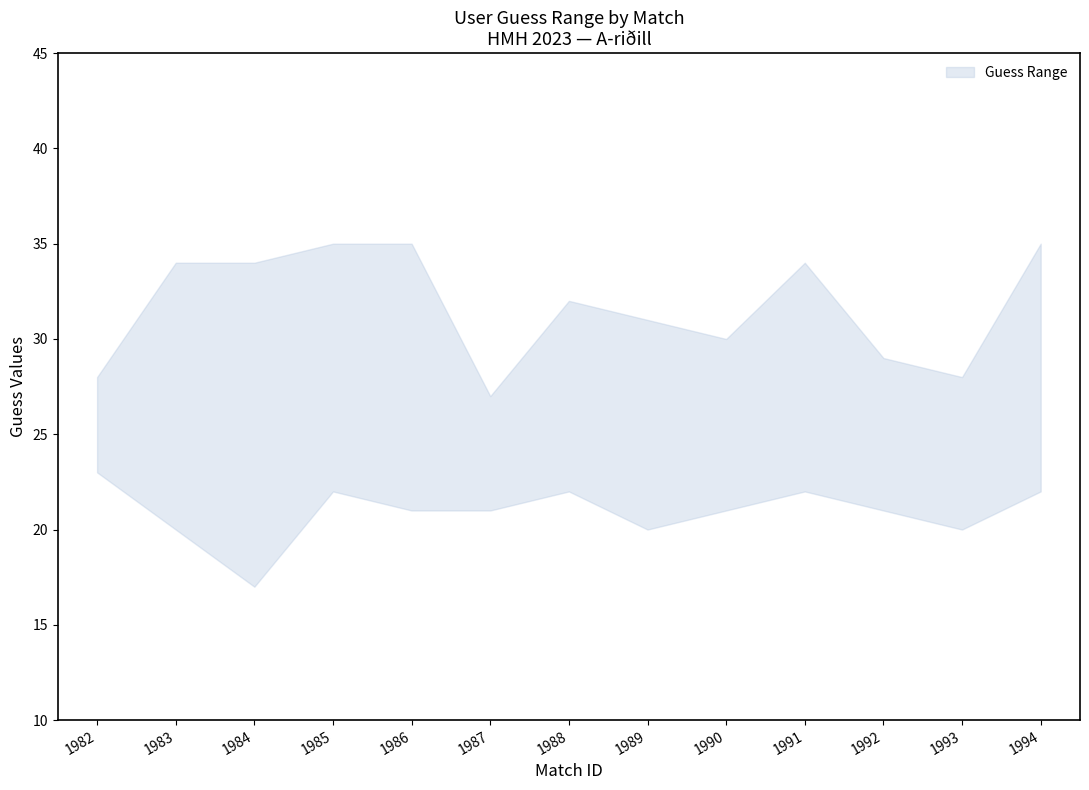

Is it true that upper equals 9 at 1987?

False